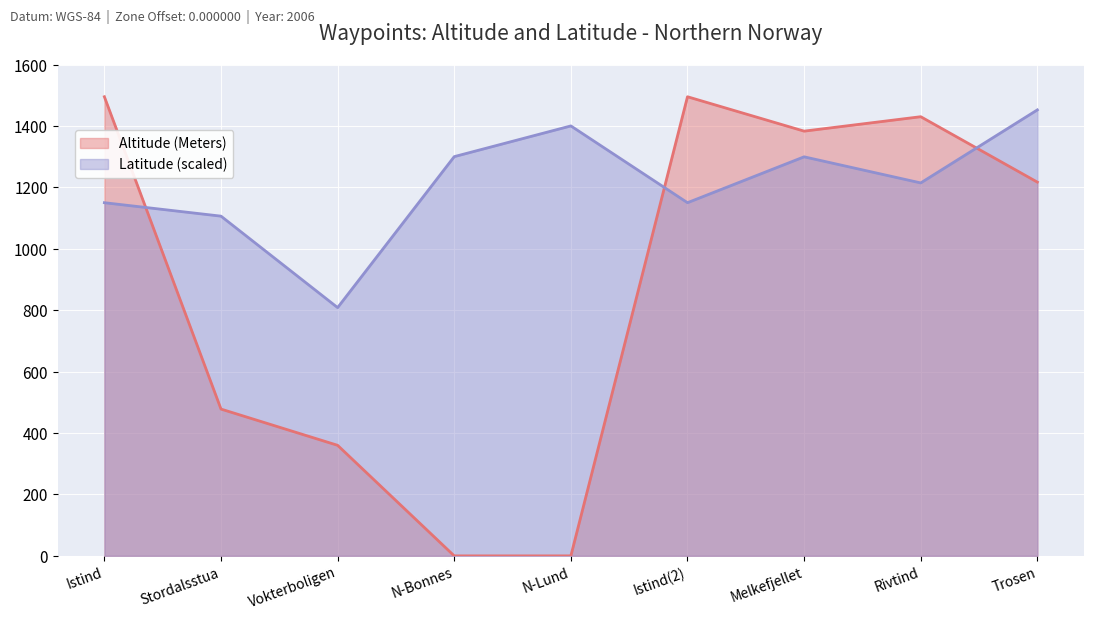

How many times do Altitude (Meters) and Latitude cross each other?

3